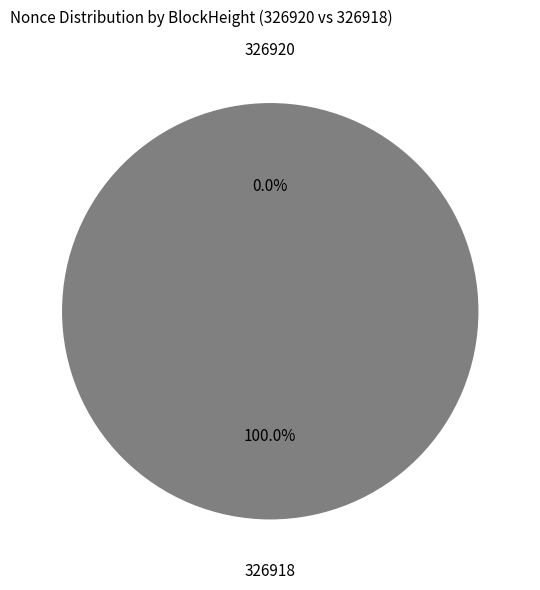

To the nearest percent, what portion does 326918 represent?

100%